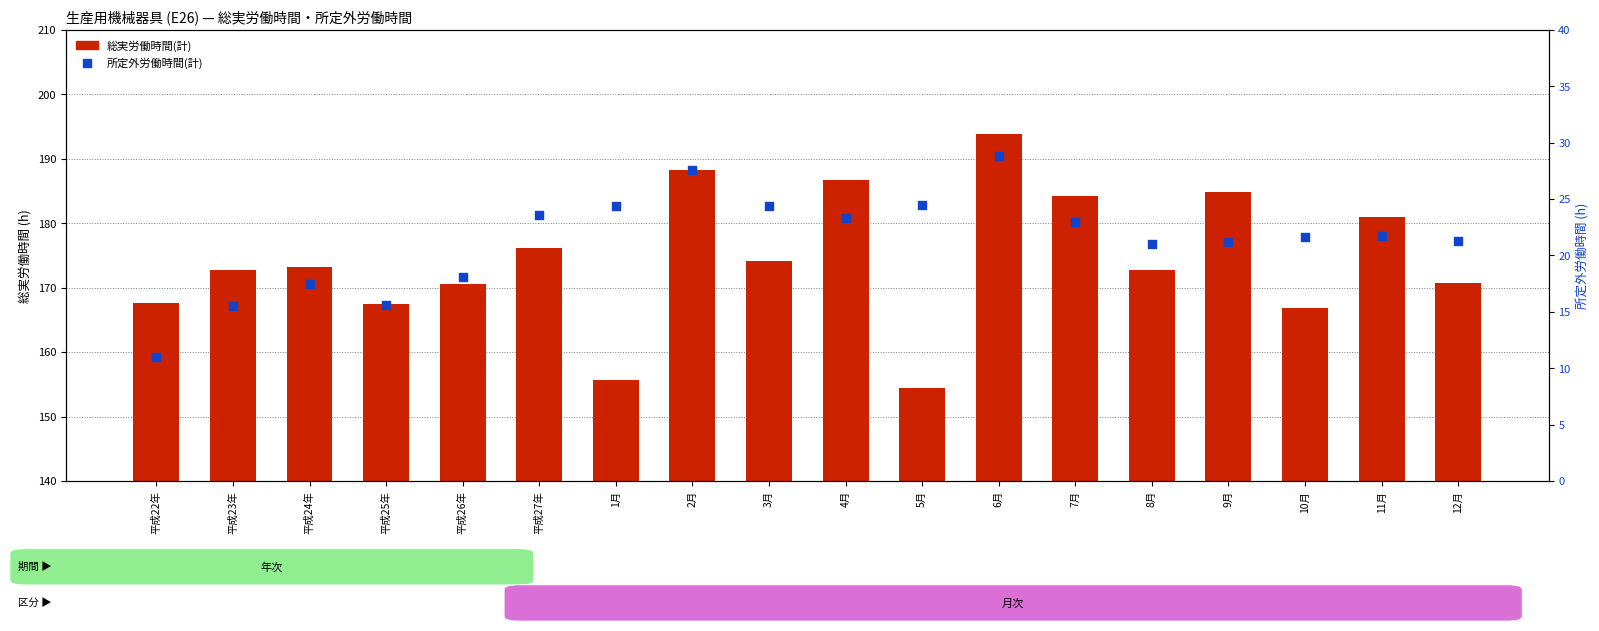

Is the value of 総実労働時間(計) at 5月 greater than the value of 所定外労働時間(計) at 平成22年?

Yes